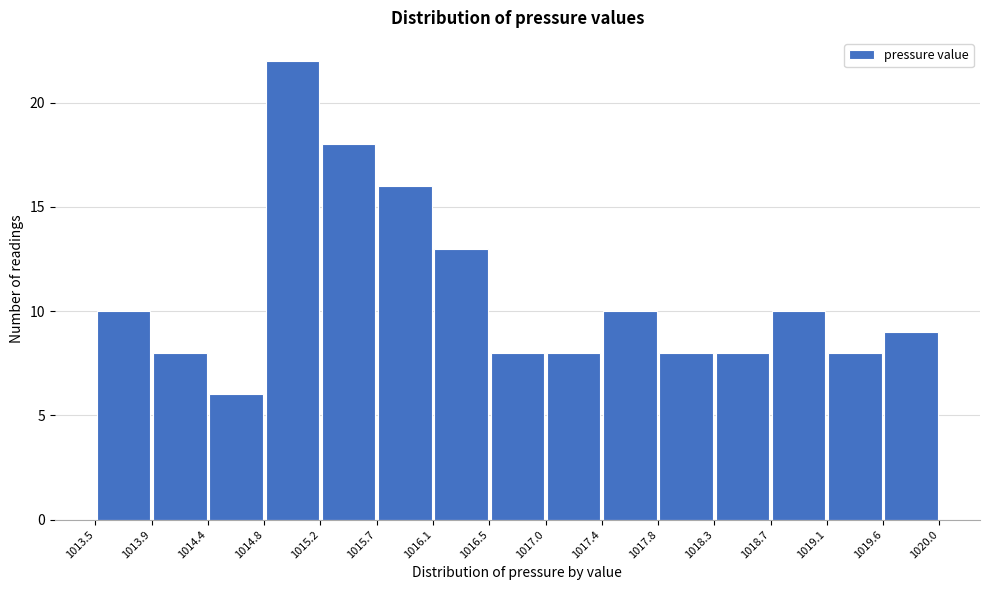

Over which range of the x-axis is the bar tallest?

1014.8 to 1015.2